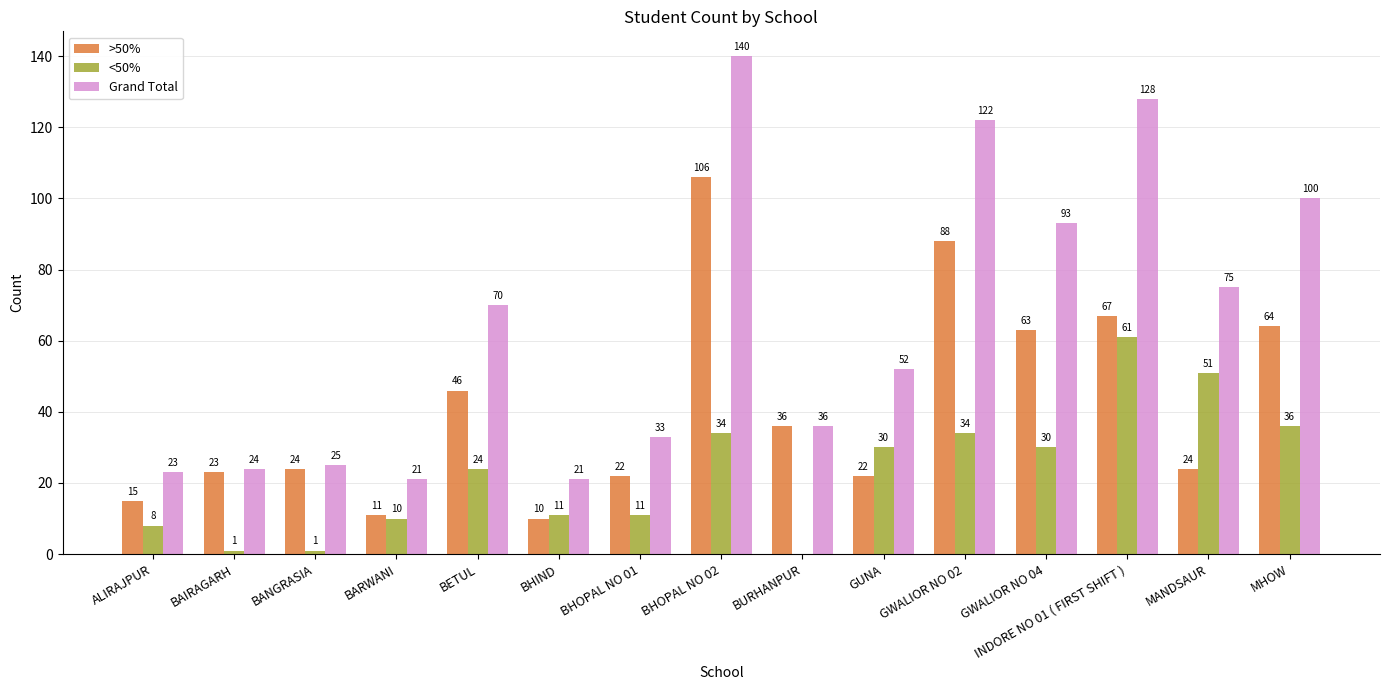

What is the spread (max minus min) of values at BARWANI?

11